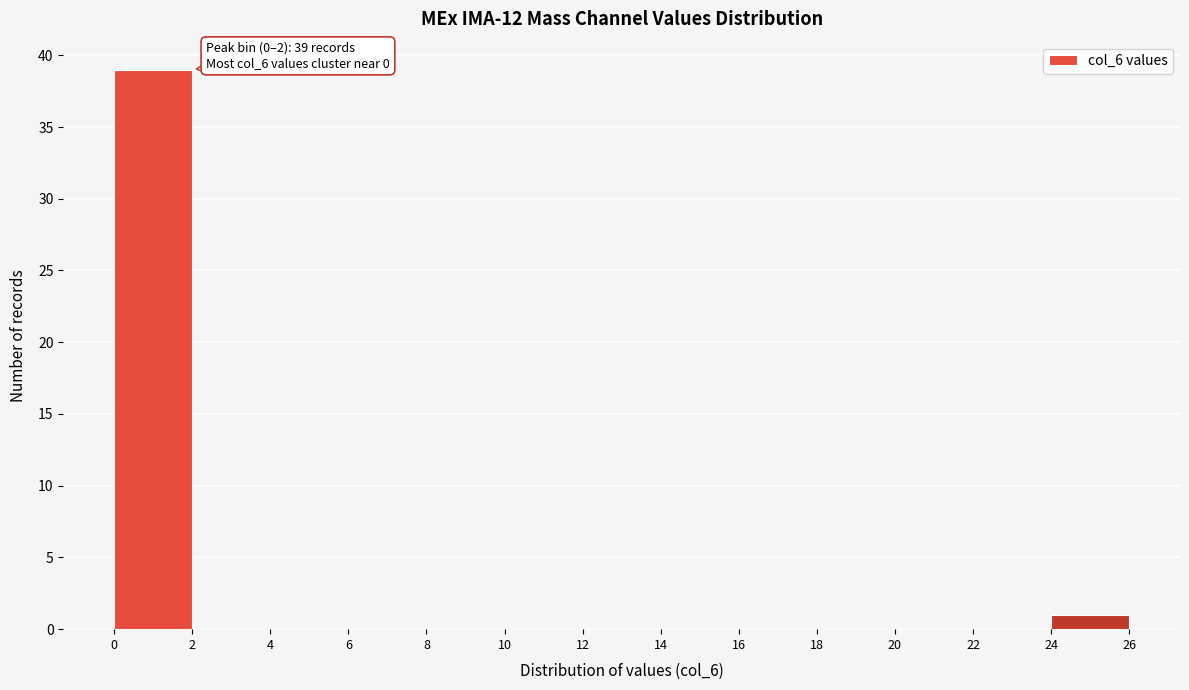

Which range on the x-axis has the tallest bar?

0 to 2